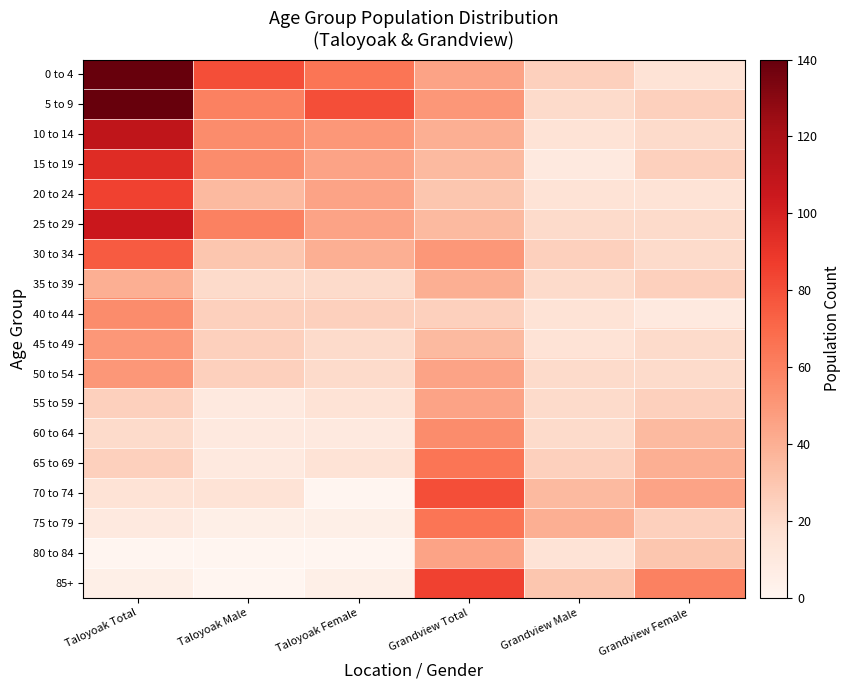

Reading left to right, transcribe all the data shown in this chart.

0 to 4: Taloyoak Total=140	Taloyoak Male=80	Taloyoak Female=65	Grandview Total=45	Grandview Male=25	Grandview Female=15
5 to 9: Taloyoak Total=140	Taloyoak Male=60	Taloyoak Female=80	Grandview Total=50	Grandview Male=20	Grandview Female=25
10 to 14: Taloyoak Total=110	Taloyoak Male=55	Taloyoak Female=50	Grandview Total=40	Grandview Male=15	Grandview Female=20
15 to 19: Taloyoak Total=95	Taloyoak Male=55	Taloyoak Female=45	Grandview Total=35	Grandview Male=10	Grandview Female=25
20 to 24: Taloyoak Total=85	Taloyoak Male=35	Taloyoak Female=45	Grandview Total=30	Grandview Male=15	Grandview Female=15
25 to 29: Taloyoak Total=105	Taloyoak Male=60	Taloyoak Female=45	Grandview Total=35	Grandview Male=20	Grandview Female=20
30 to 34: Taloyoak Total=75	Taloyoak Male=30	Taloyoak Female=40	Grandview Total=50	Grandview Male=25	Grandview Female=20
35 to 39: Taloyoak Total=40	Taloyoak Male=20	Taloyoak Female=20	Grandview Total=40	Grandview Male=20	Grandview Female=25
40 to 44: Taloyoak Total=55	Taloyoak Male=25	Taloyoak Female=25	Grandview Total=25	Grandview Male=15	Grandview Female=10
45 to 49: Taloyoak Total=50	Taloyoak Male=25	Taloyoak Female=20	Grandview Total=35	Grandview Male=15	Grandview Female=20
50 to 54: Taloyoak Total=50	Taloyoak Male=25	Taloyoak Female=20	Grandview Total=45	Grandview Male=20	Grandview Female=20
55 to 59: Taloyoak Total=25	Taloyoak Male=10	Taloyoak Female=15	Grandview Total=45	Grandview Male=20	Grandview Female=25
60 to 64: Taloyoak Total=20	Taloyoak Male=10	Taloyoak Female=10	Grandview Total=55	Grandview Male=20	Grandview Female=35
65 to 69: Taloyoak Total=25	Taloyoak Male=10	Taloyoak Female=15	Grandview Total=65	Grandview Male=25	Grandview Female=40
70 to 74: Taloyoak Total=15	Taloyoak Male=15	Taloyoak Female=0	Grandview Total=80	Grandview Male=35	Grandview Female=45
75 to 79: Taloyoak Total=10	Taloyoak Male=5	Taloyoak Female=5	Grandview Total=65	Grandview Male=40	Grandview Female=25
80 to 84: Taloyoak Total=0	Taloyoak Male=0	Taloyoak Female=0	Grandview Total=45	Grandview Male=15	Grandview Female=30
85+: Taloyoak Total=5	Taloyoak Male=0	Taloyoak Female=5	Grandview Total=85	Grandview Male=30	Grandview Female=60